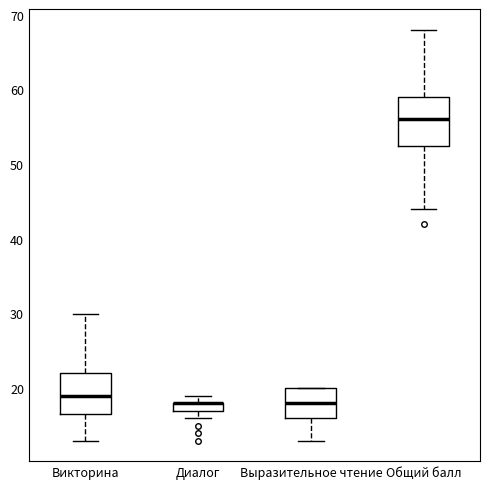

Where is the lower edge of the box for Диалог on the y-axis? The values are not printed on the chart, so give them approximately, as read against the axis.

17